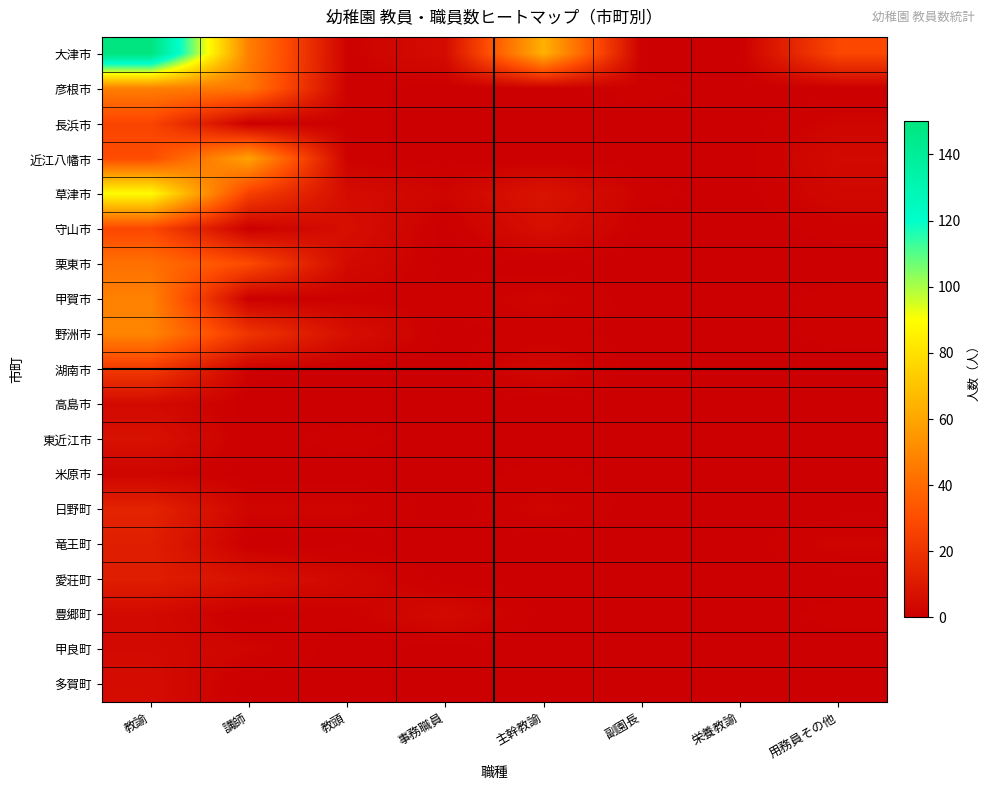

How many distinct data groups are displayed?

19